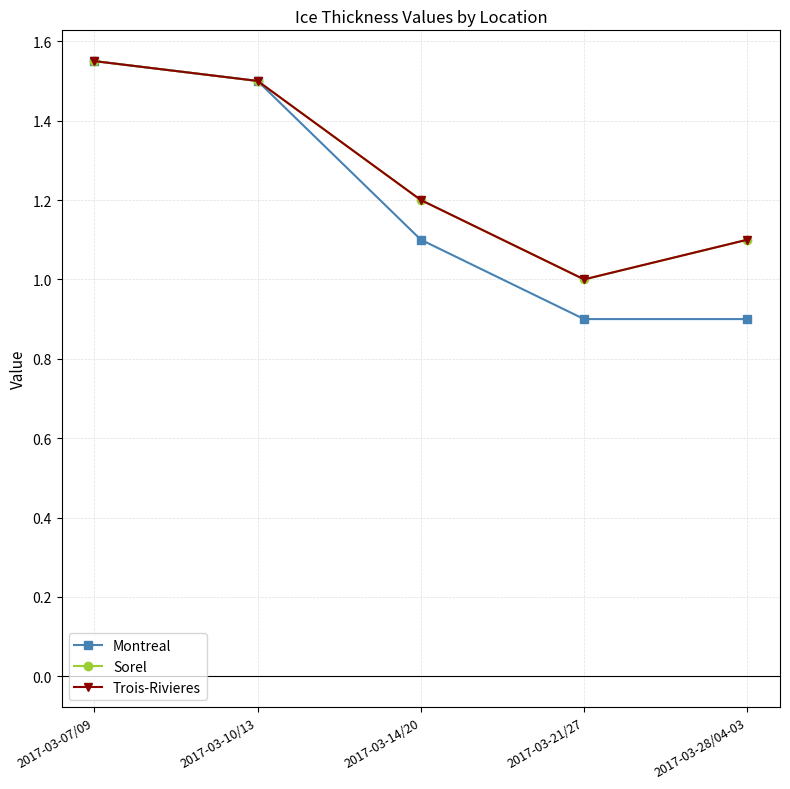

Does the chart have visible grid lines?

Yes